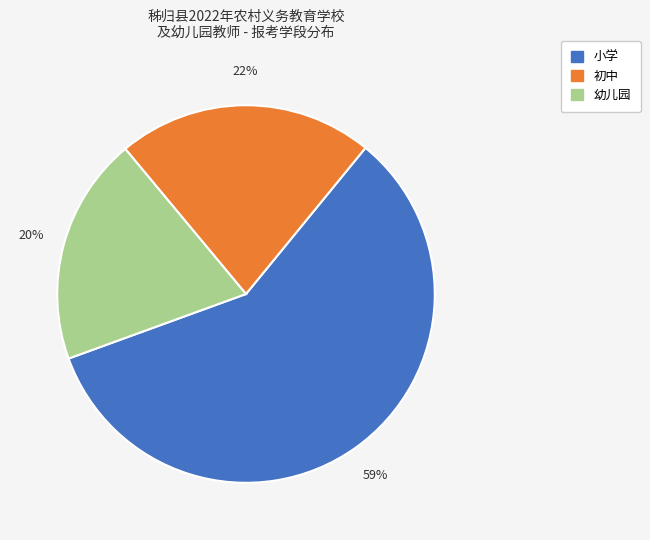

To the nearest percent, what portion does 幼儿园 represent?

20%